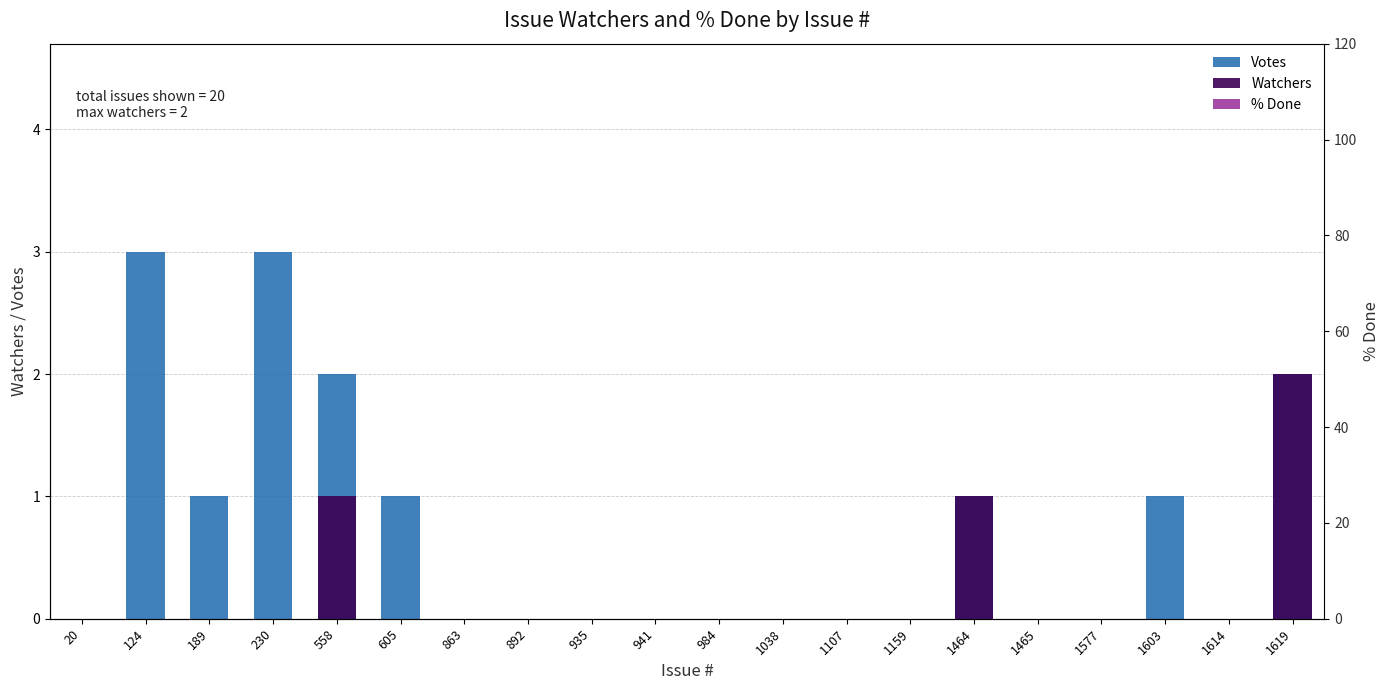

List the labels in order of Watchers value, smallest first.

20, 124, 189, 230, 605, 863, 892, 935, 941, 984, 1038, 1107, 1159, 1465, 1577, 1603, 1614, 558, 1464, 1619